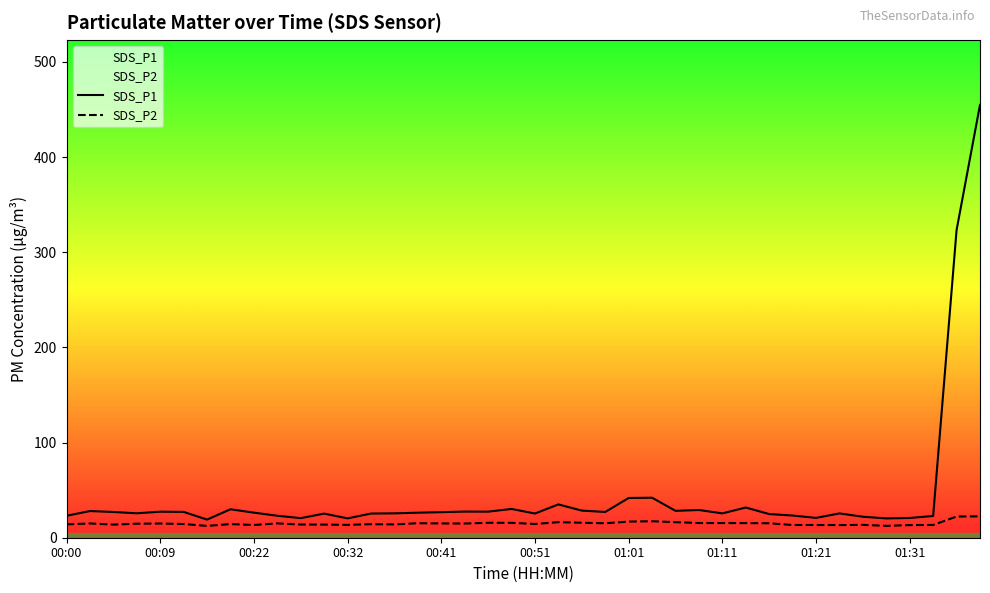

What is the total value across all series at 11?

39.1